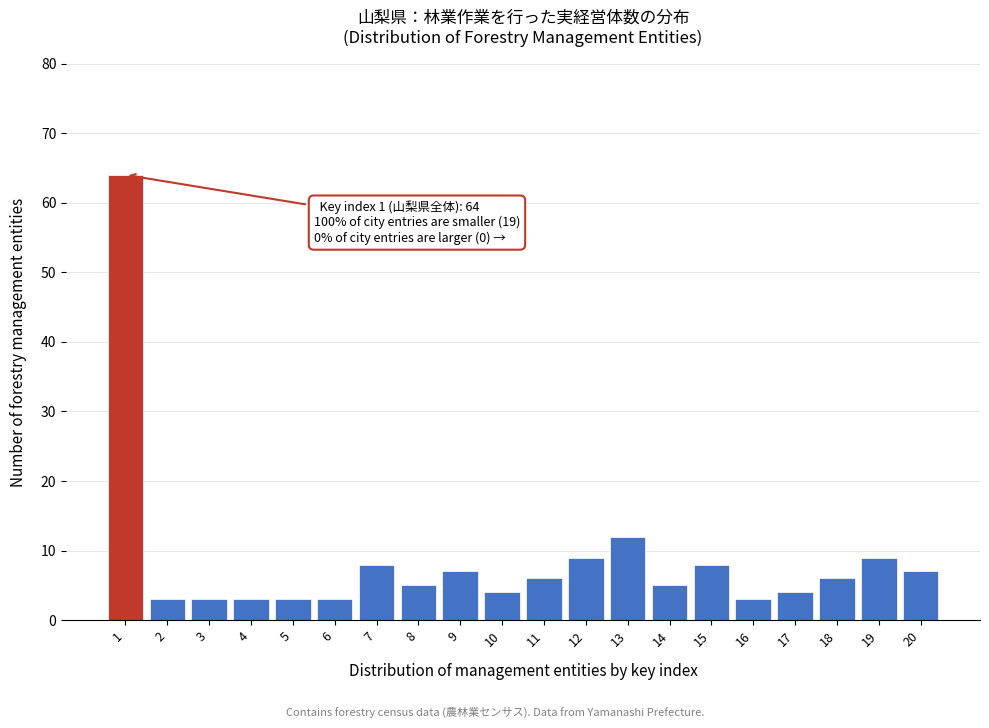

Reading left to right, transcribe all the data shown in this chart.

64	3	3	3	3	3	8	5	7	4	6	9	12	5	8	3	4	6	9	7